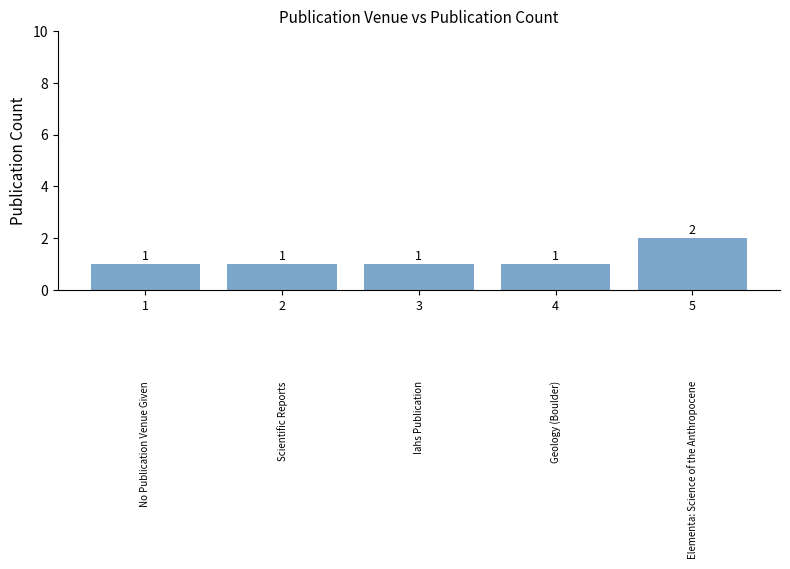

How many bars are there in total?

5